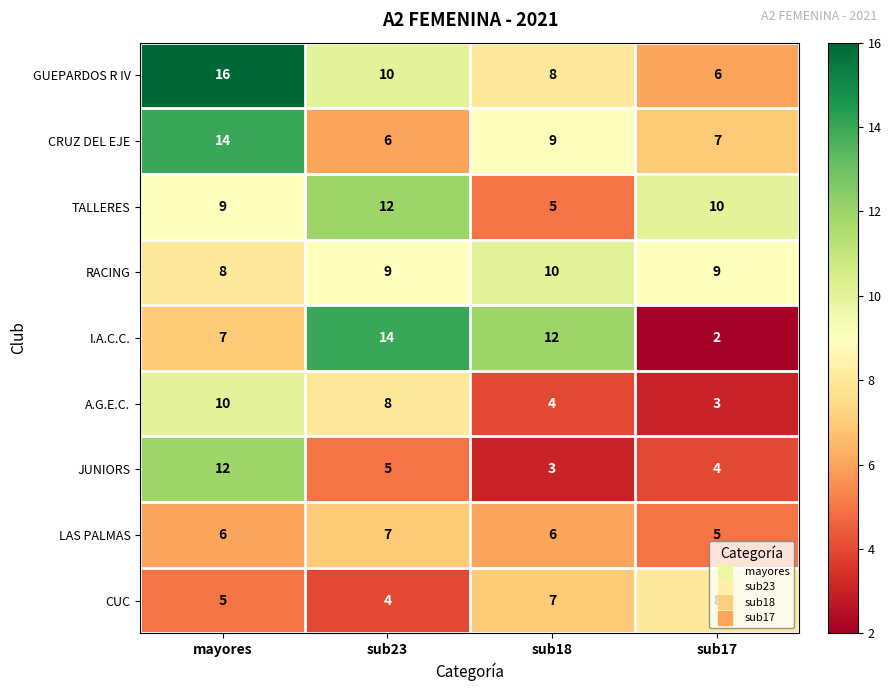

True or false: I.A.C.C. has a value of 2 at sub17.

True